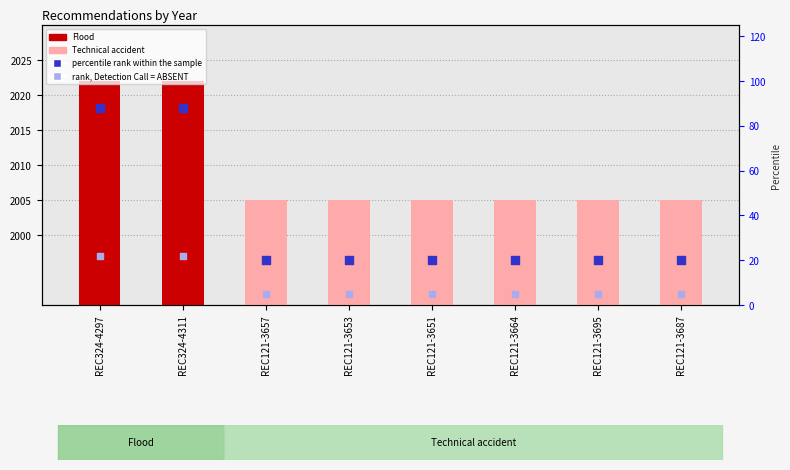

Is the value of Year at REC121-3657 greater than the value of percentile rank within the sample at REC324-4311?

Yes